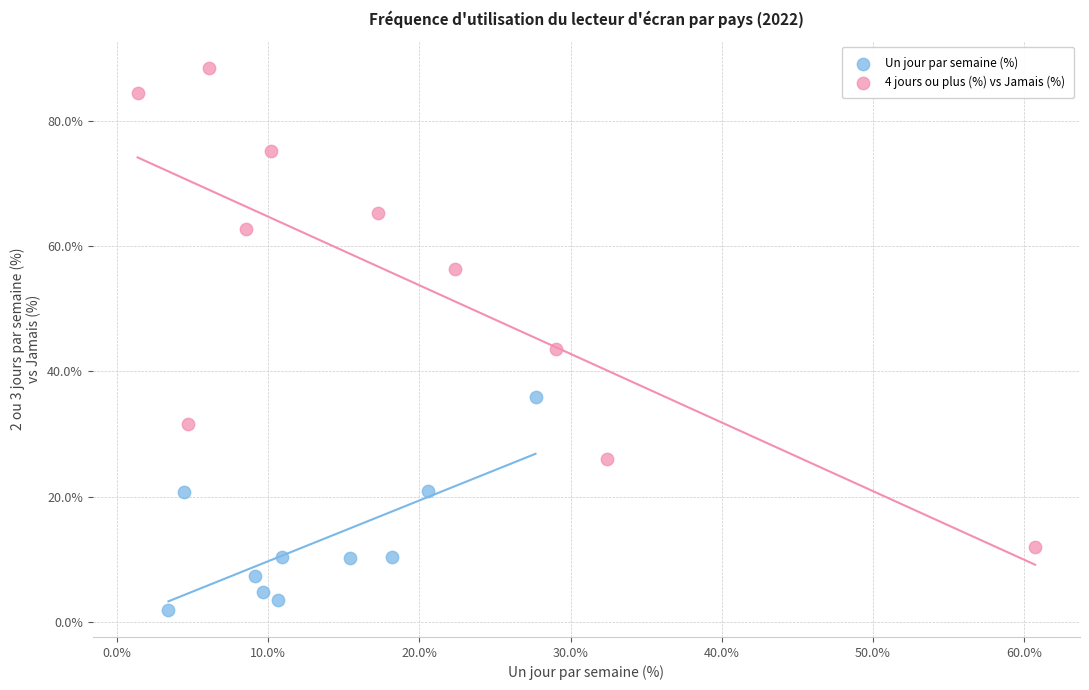

Which series contains the lowest Y value?

Un jour par semaine (%)